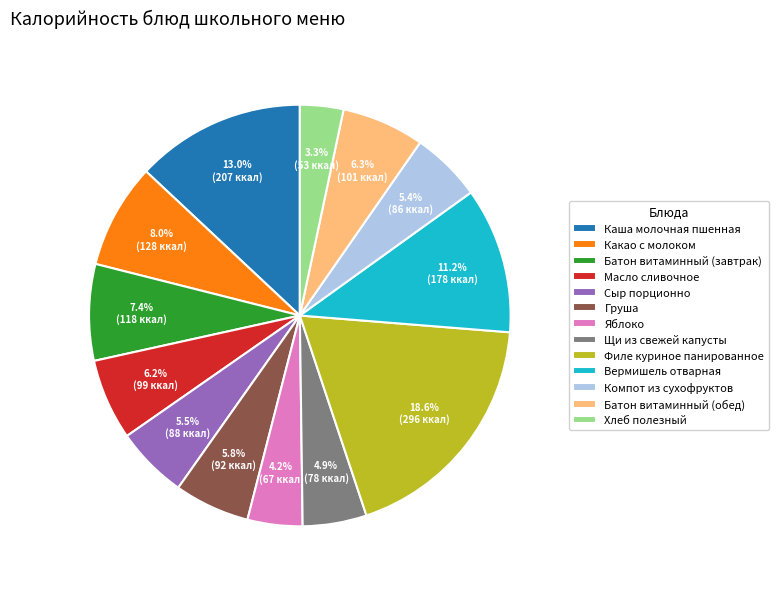

To the nearest percent, what portion does Компот из сухофруктов represent?

5%